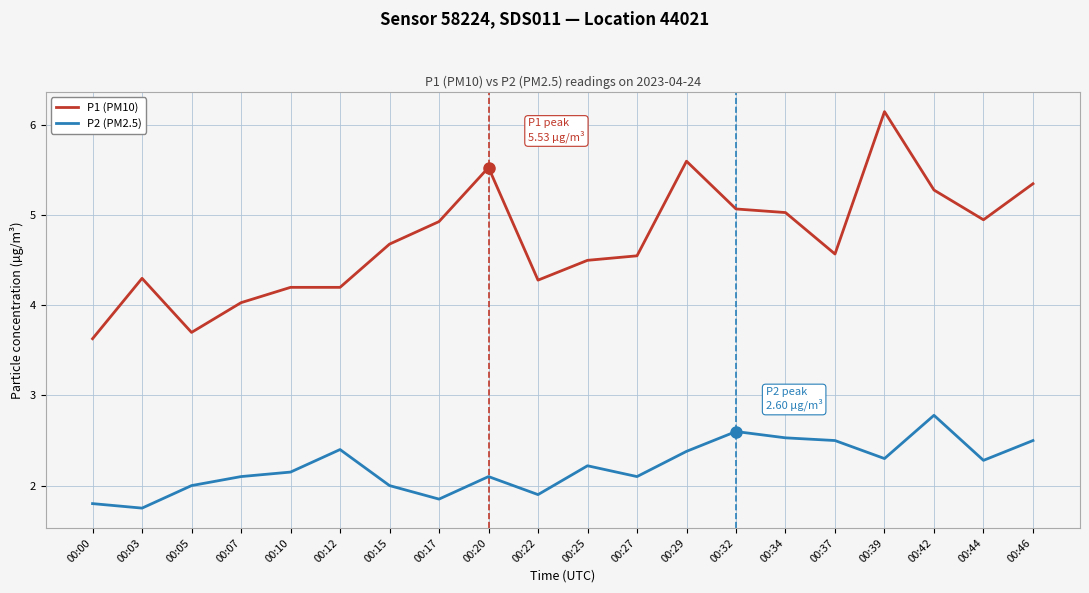

True or false: P2 (PM2.5) has a value of 1.6 at 00:12.

False